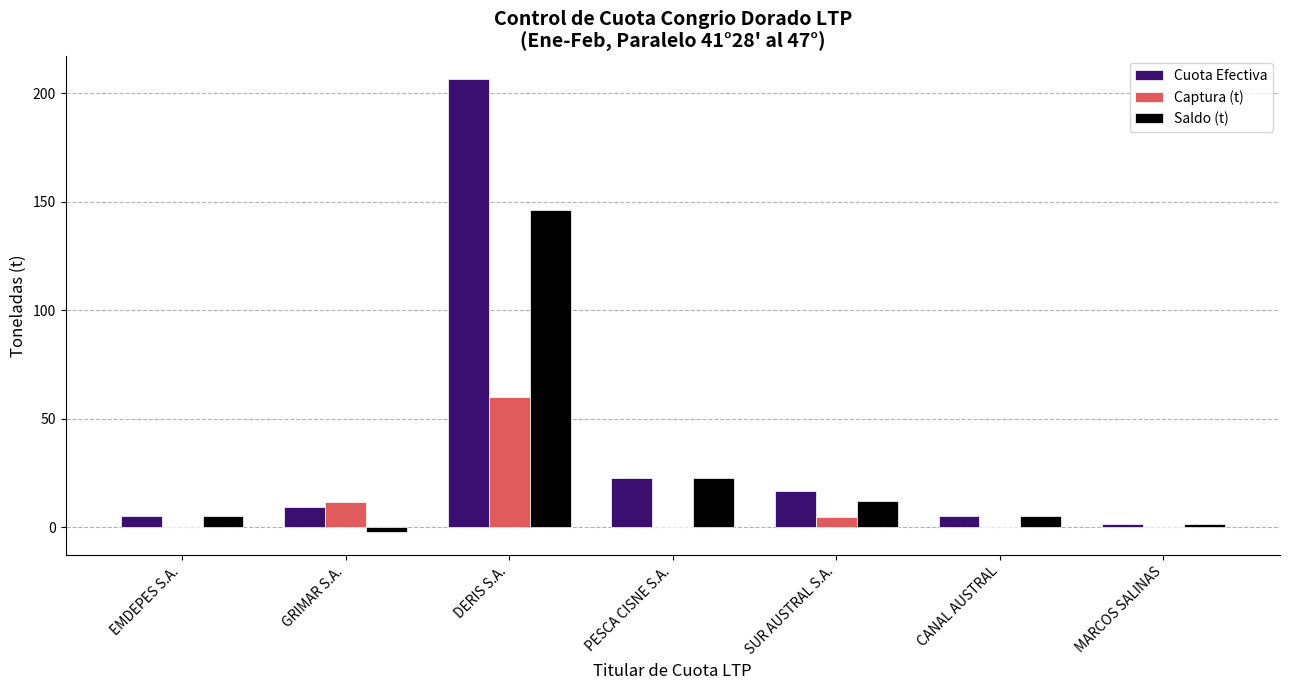

The value of Cuota Efectiva at MARCOS SALINAS is 1.7. True or false?

True